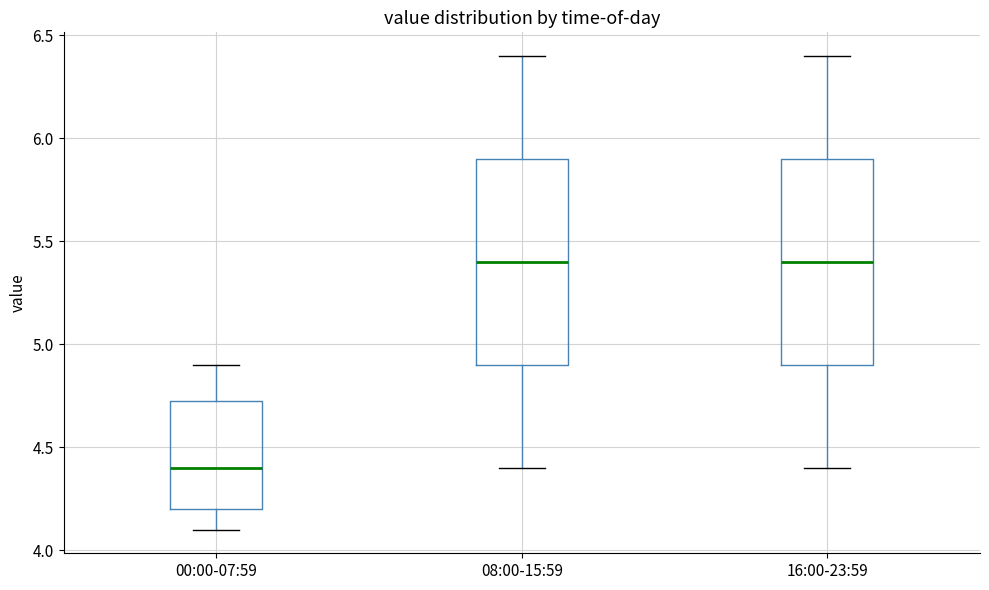

Reading left to right, read every box against the y-axis: the position of its median line, the range the box covers, and the ends of its whiskers. The values are not printed on the chart, so give them approximately, as read against the axis.

00:00-07:59: median 4.40, box 4.20 to 4.75, whiskers 4.10 to 4.90
08:00-15:59: median 5.40, box 4.90 to 5.90, whiskers 4.40 to 6.40
16:00-23:59: median 5.40, box 4.90 to 5.90, whiskers 4.40 to 6.40